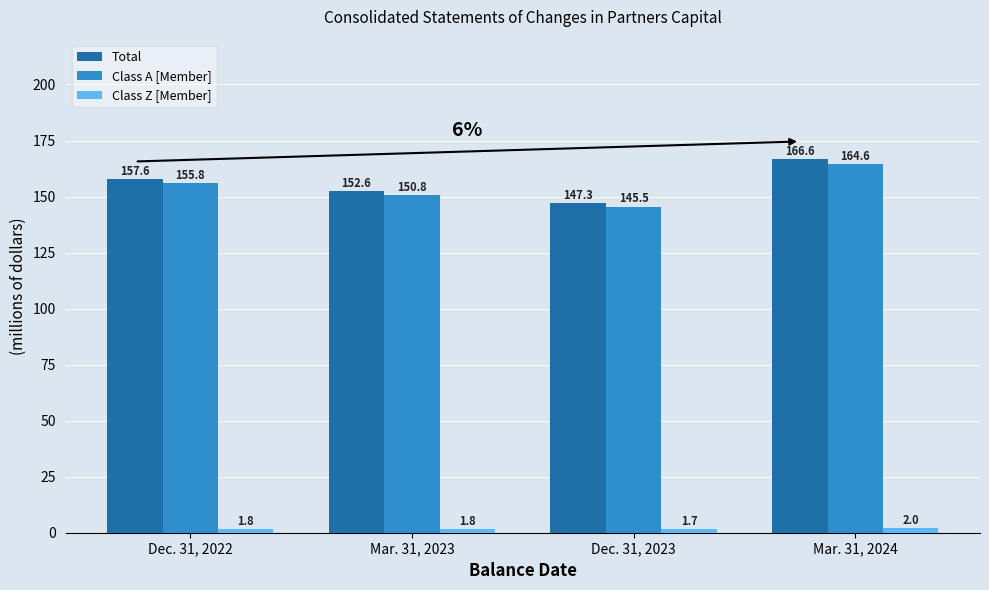

Which series changed the most between Dec. 31, 2022 and Mar. 31, 2024?

Total